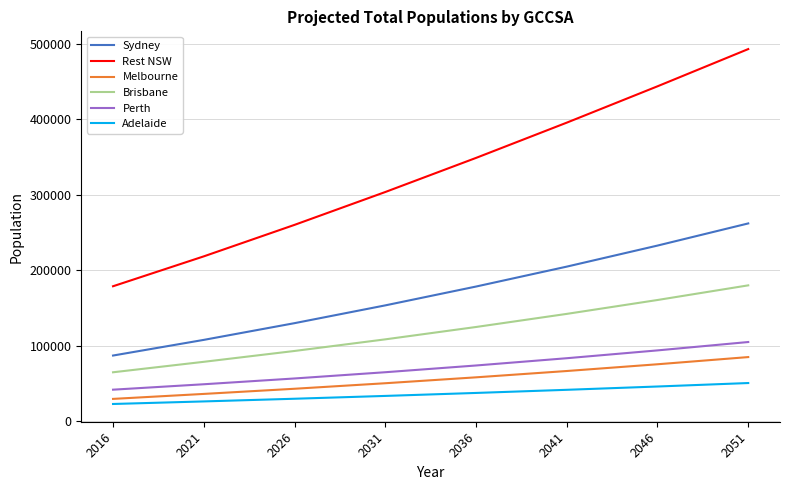

What is the difference between the highest and lowest values at 2046?

397680.4